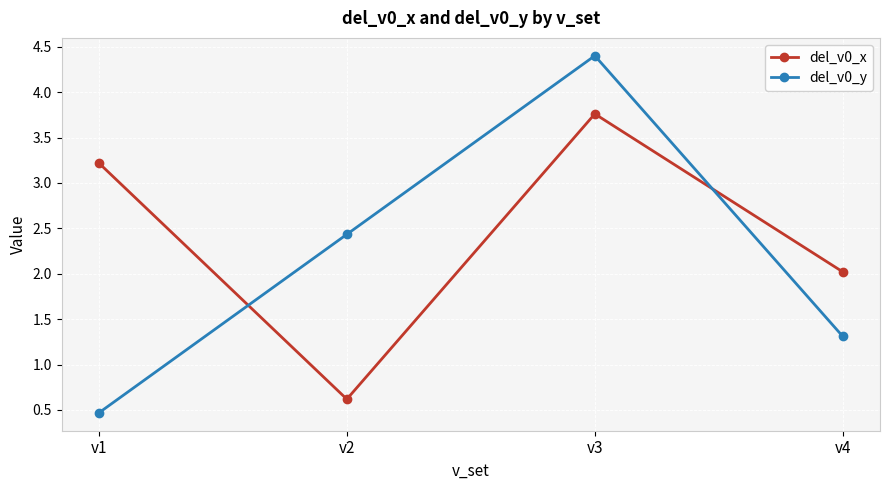

In del_v0_x, how many points are lower than both neighbors (excluding endpoints)?

1